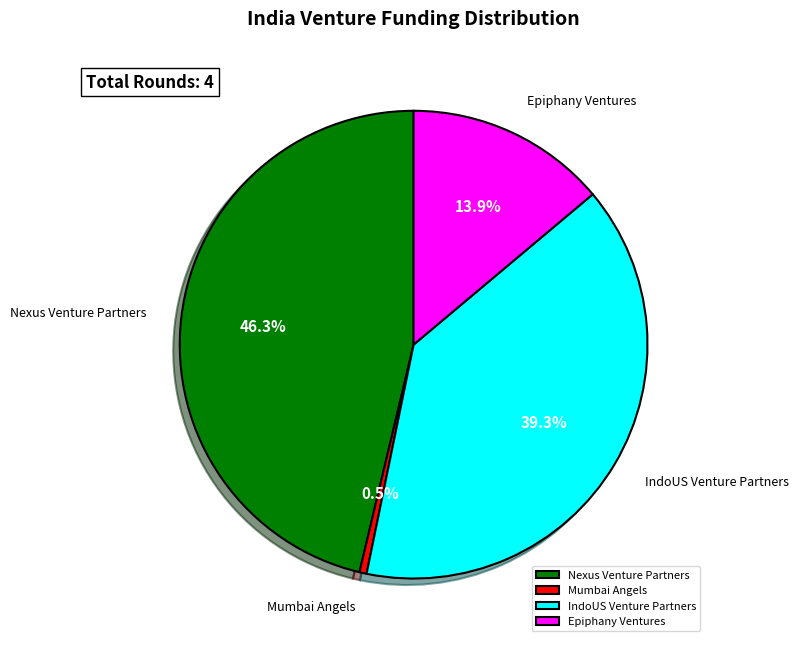

To the nearest percent, what is the average slice percentage?

25%